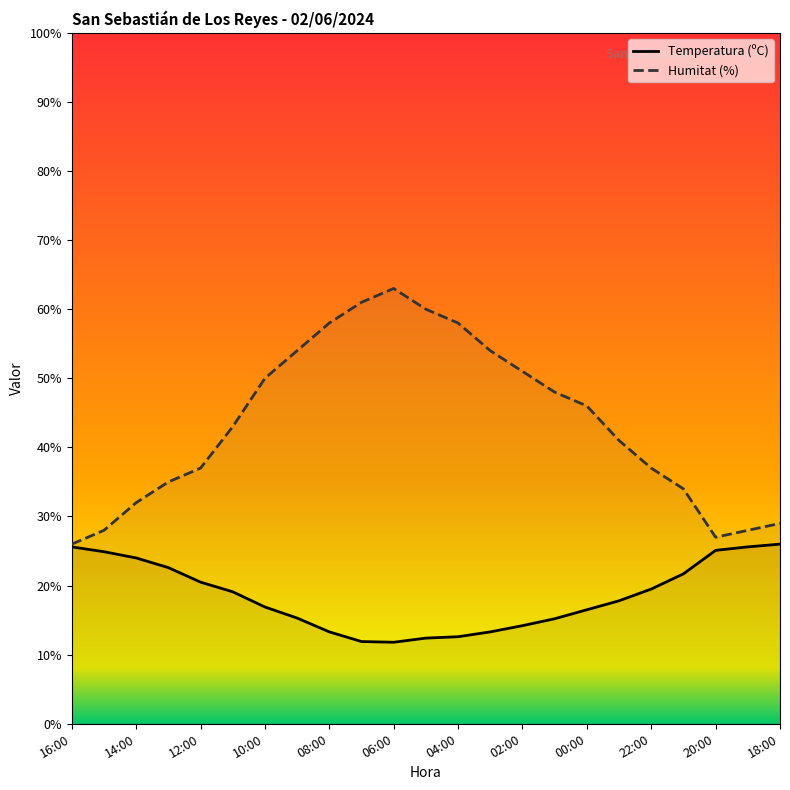

True or false: Humitat (%) has a value of 45.5 at 14:00.

False